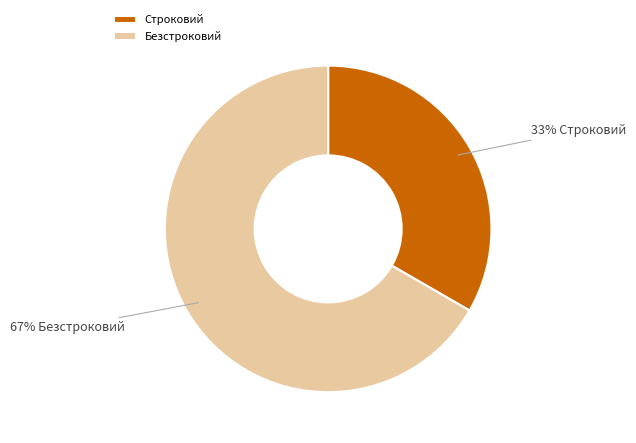

Rank the categories by value from highest to lowest.

Безстроковий, Строковий